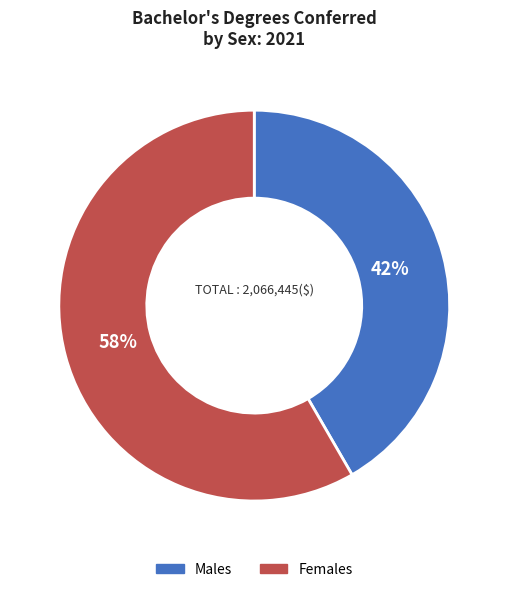

What is the ratio of the value at Females to the value at Males?

1.4